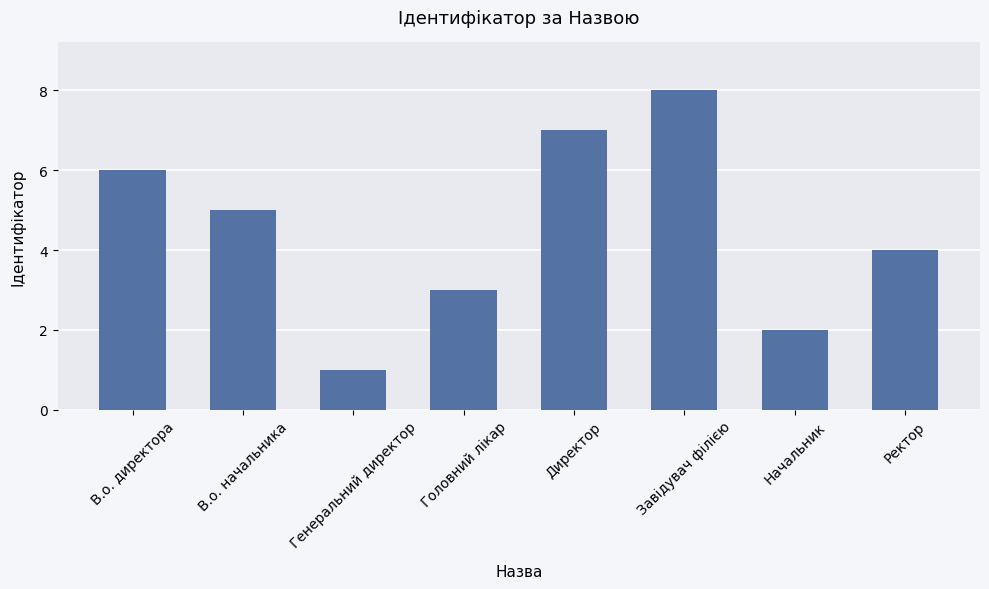

Does the chart contain any negative values?

No